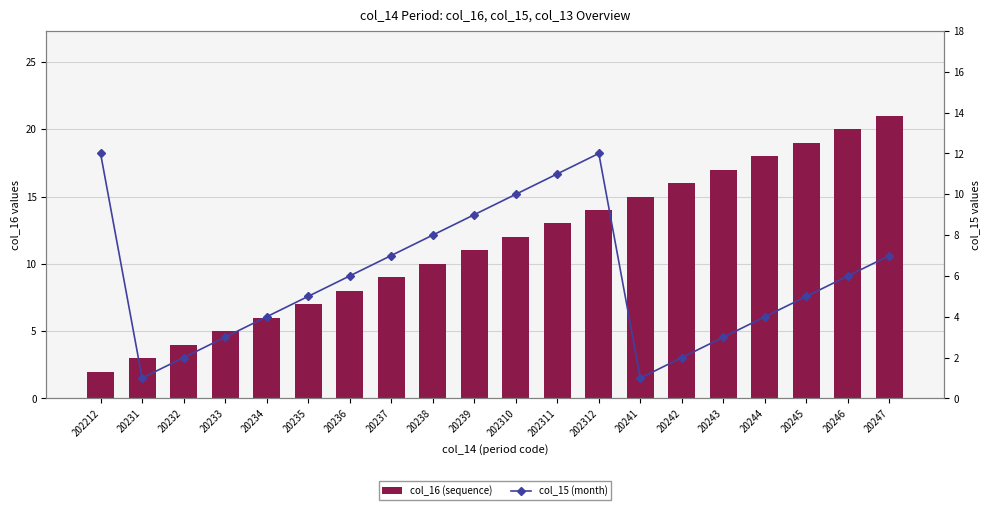

What is the difference between the col_15 (month) values at 20235 and 202311?

6